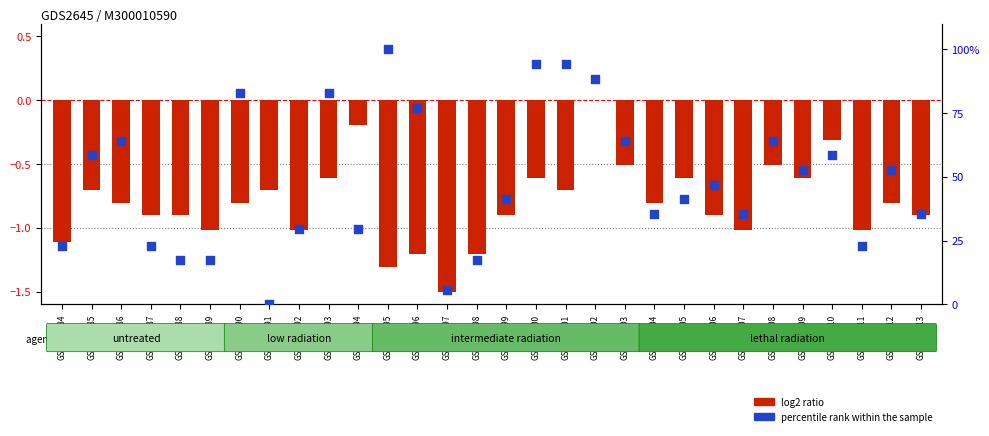

Between GSM158502 and GSM158484, which is larger?

GSM158502